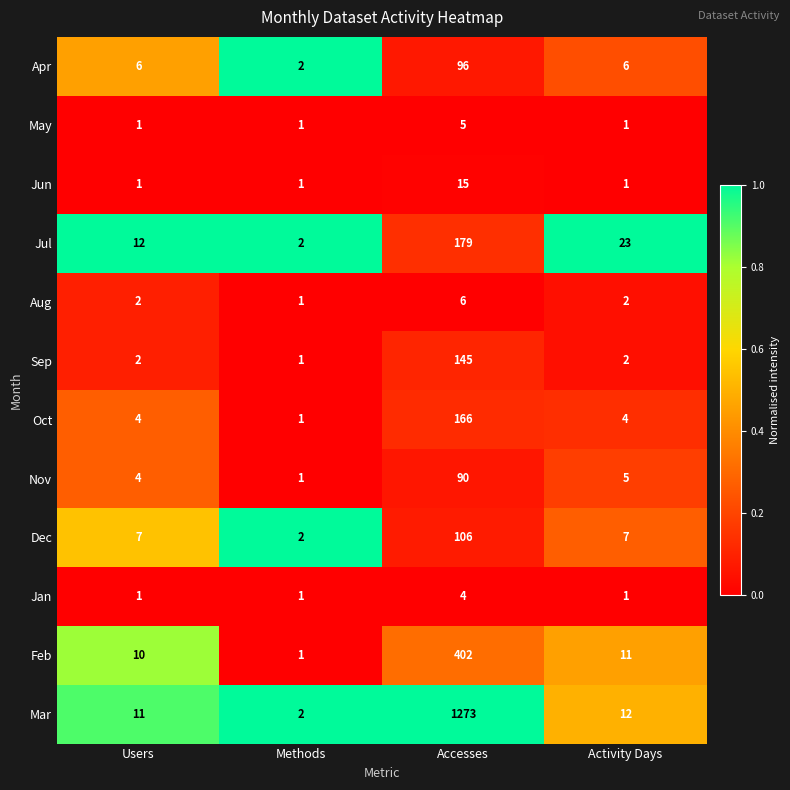

Which series changed the most between Users and Accesses?

Mar